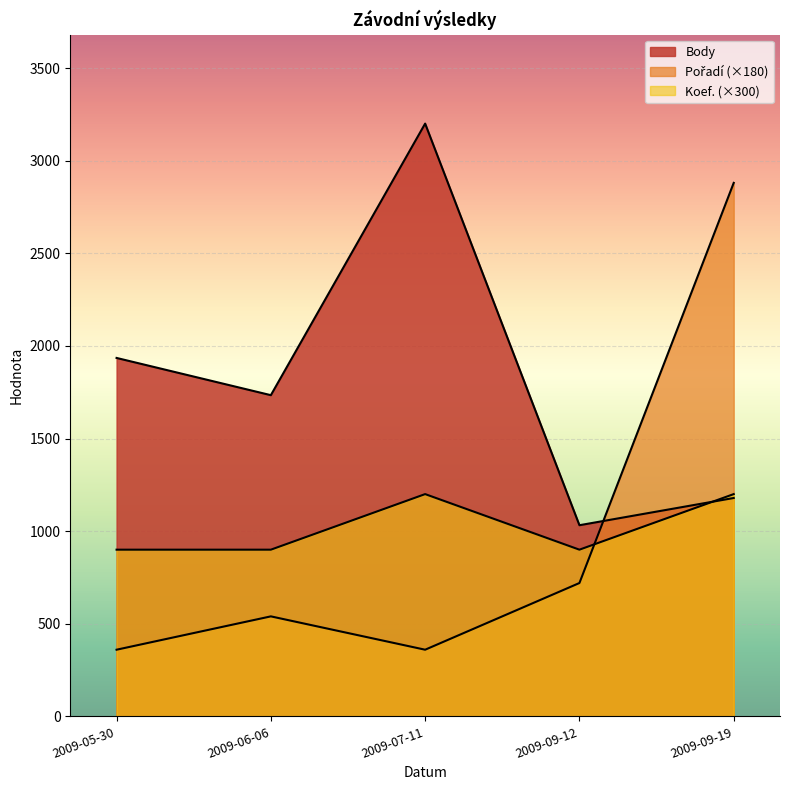

True or false: Body and Koef. intersect in this chart.

True